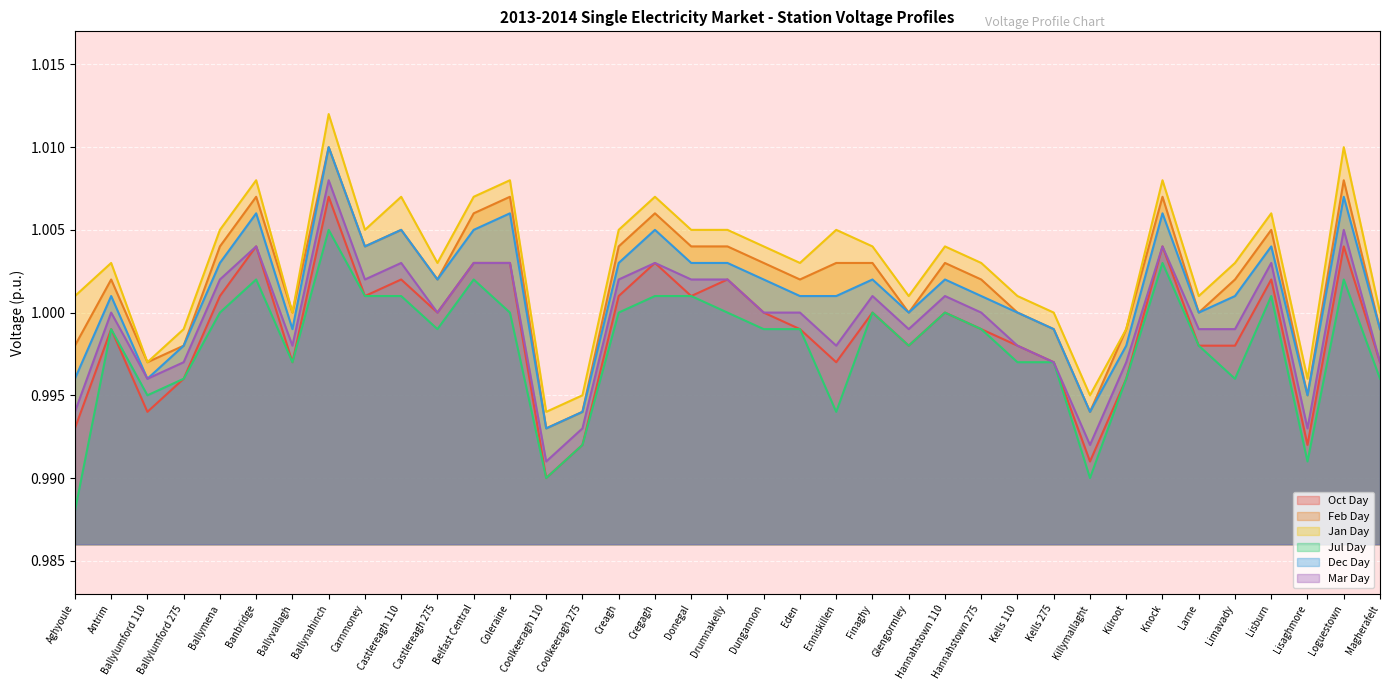

Where does the Jan Day series first go above 1?

Aghyoule